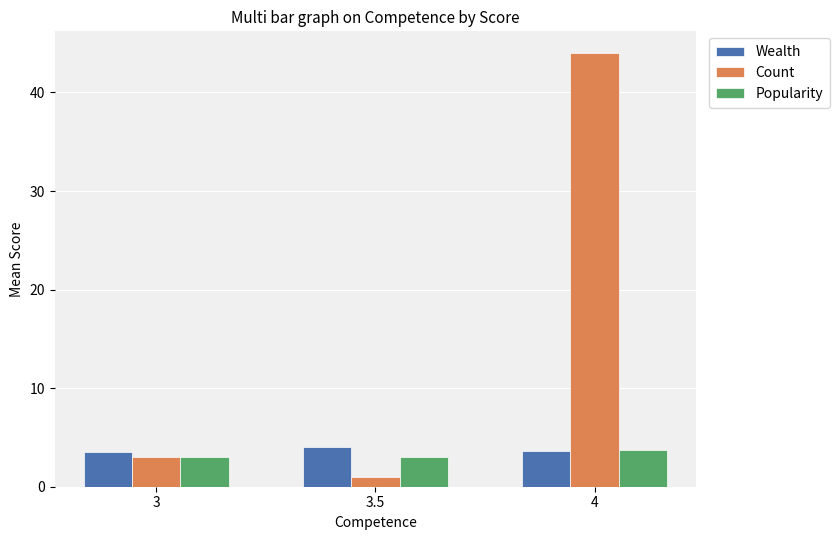

What is the spread (max minus min) of values at 3?

0.5